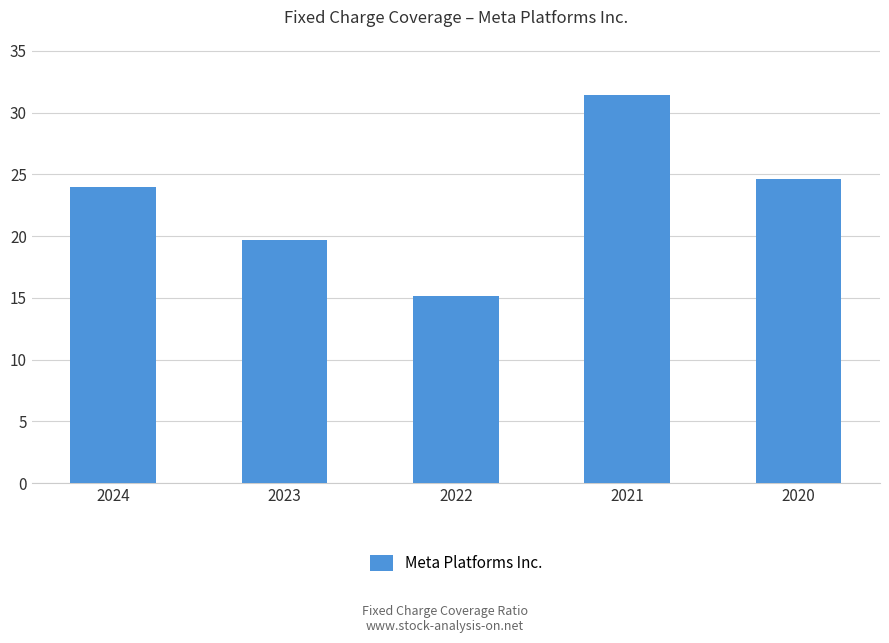

Where does the data first go above 23?

2024